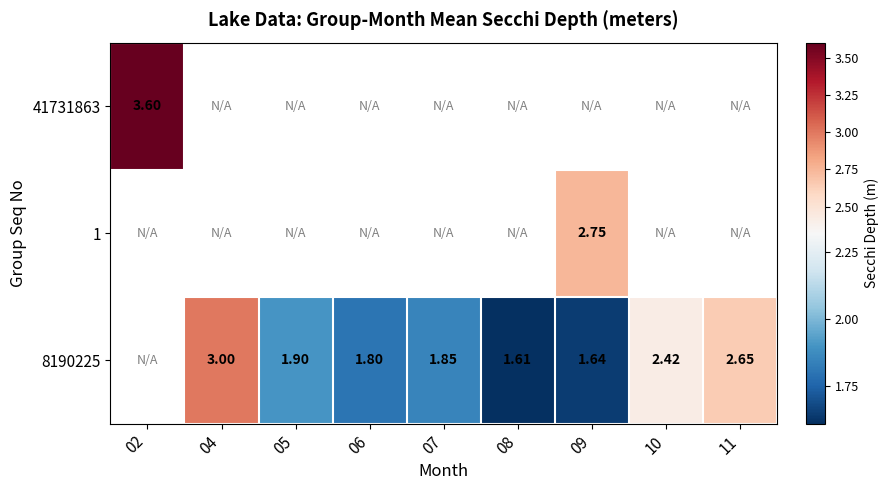

Between 09 and 10, which series saw the biggest shift?

8190225